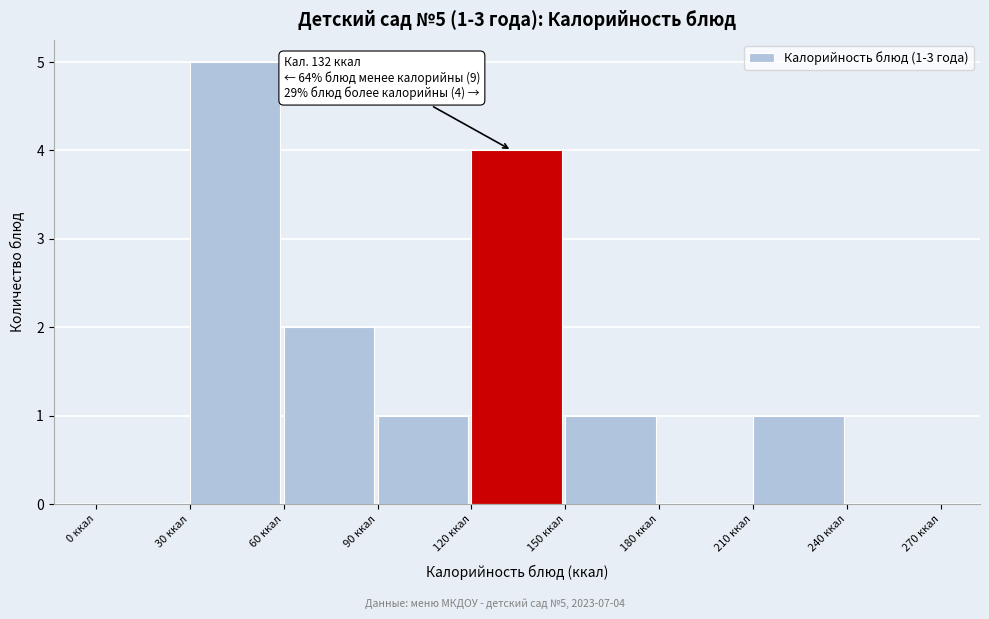

Which range on the x-axis has the tallest bar?

30 to 60